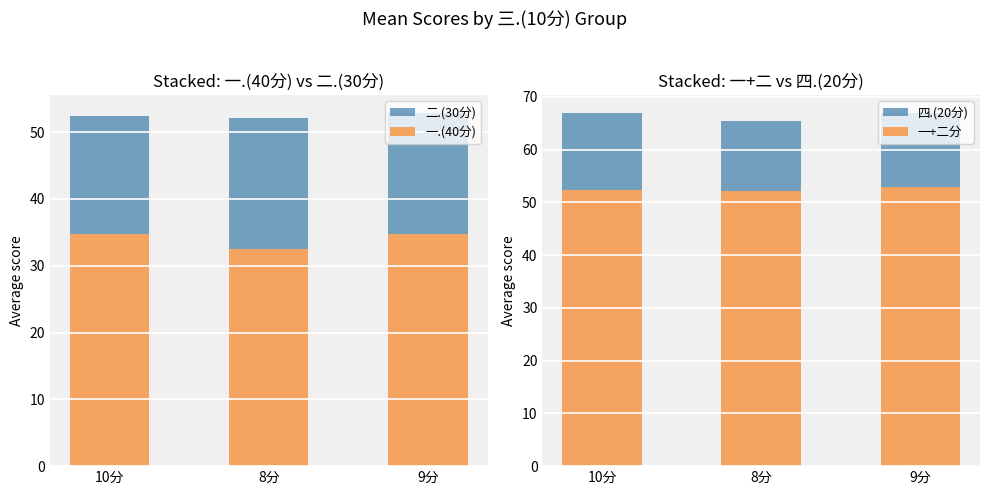

What is the spread (max minus min) of values at 10分?

37.8